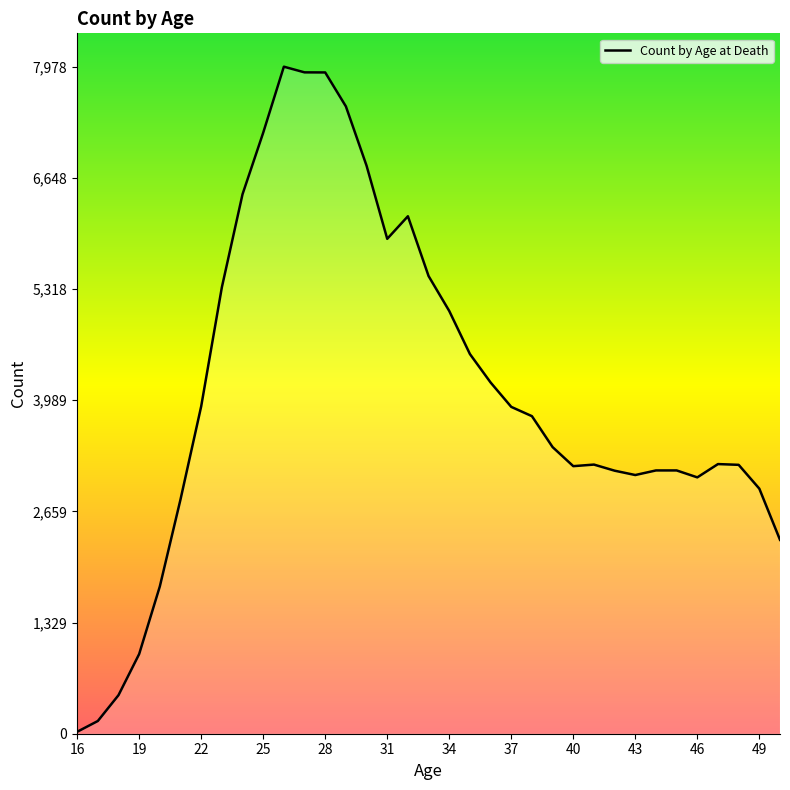

What is the change in value from 27 to 45?

-4761